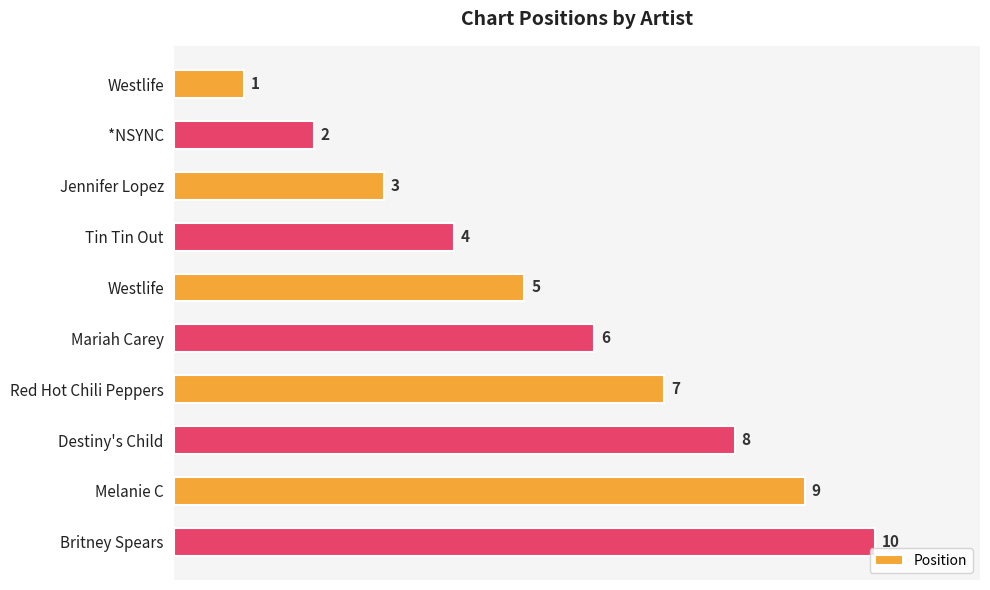

How many data points are less than 6?

5